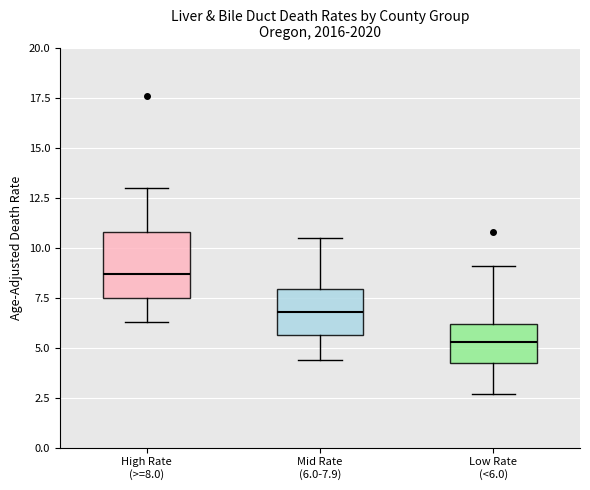

Reading left to right, transcribe this box plot: for each box, give where its median line is, the range the box spans, and where its two whiskers end, as read against the y-axis. The values are not printed on the chart, so give them approximately, as read against the axis.

High Rate (>=8.0): median 8.5, box 7.5 to 11.0, whiskers 6.5 to 13.0
Mid Rate (6.0-7.9): median 7.0, box 5.5 to 8.0, whiskers 4.5 to 10.5
Low Rate (<6.0): median 5.5, box 4.5 to 6.0, whiskers 2.5 to 9.0